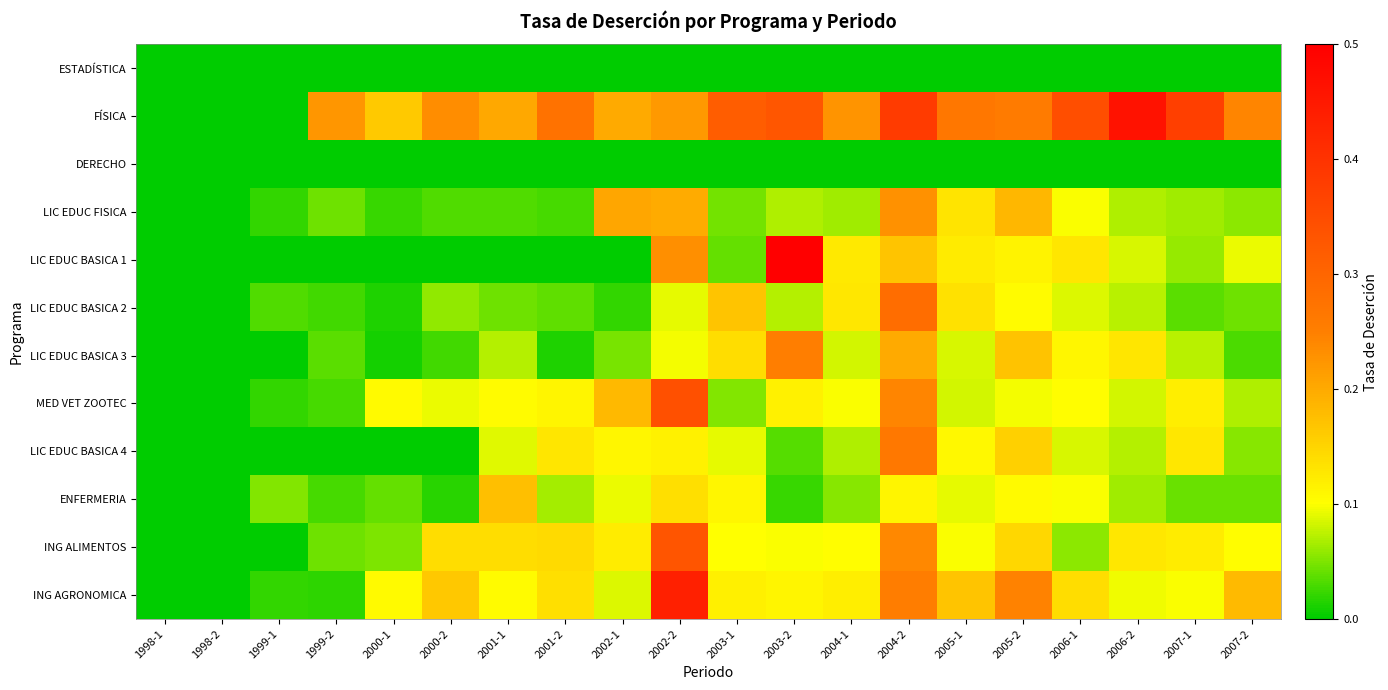

What is the greatest value displayed?

0.5